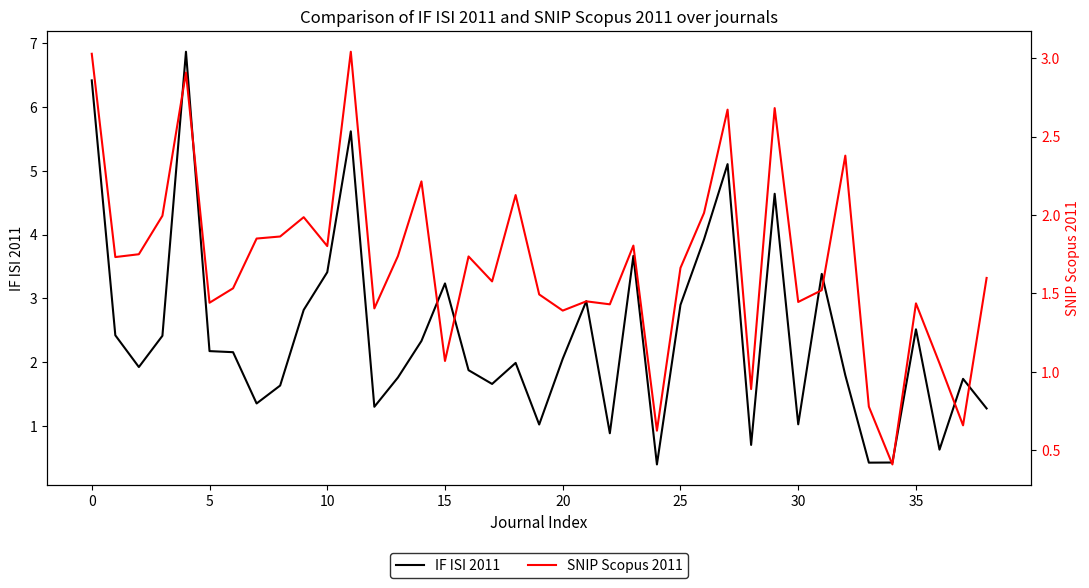

Rank the series by their average value, from lowest to highest.

SNIP Scopus 2011, IF ISI 2011